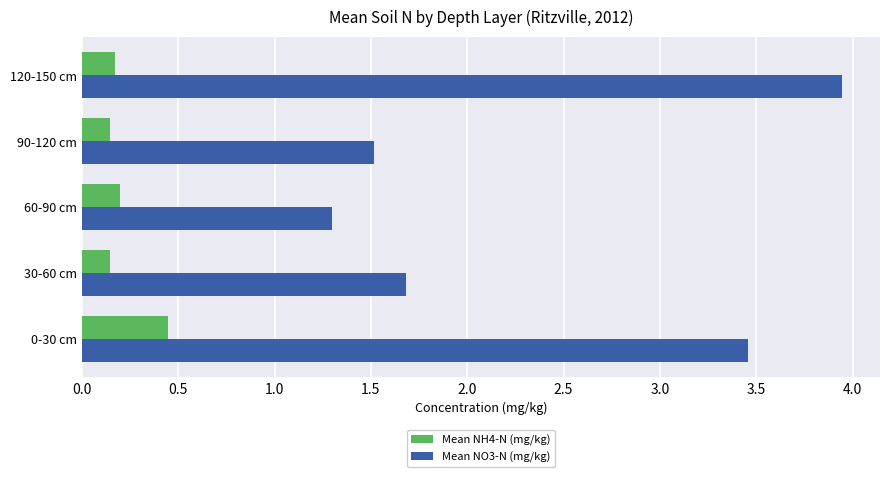

What is the total value across all series at 90-120 cm?

1.7